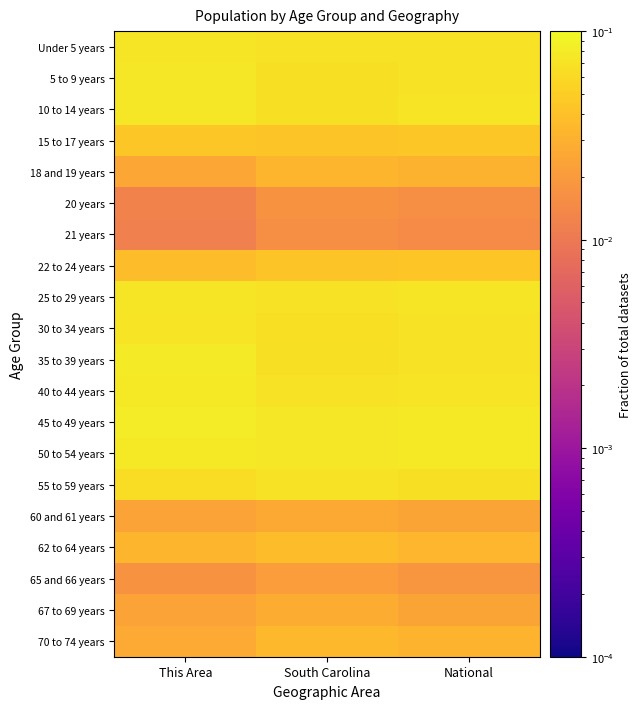

Reading left to right, what are all the values shown in this chart?

Under 5 years: This Area=0.1	South Carolina=0.1	National=0.1
5 to 9 years: This Area=0.1	South Carolina=0.1	National=0.1
10 to 14 years: This Area=0.1	South Carolina=0.1	National=0.1
15 to 17 years: This Area=0.0	South Carolina=0.0	National=0.0
18 and 19 years: This Area=0.0	South Carolina=0.0	National=0.0
20 years: This Area=0.0	South Carolina=0.0	National=0.0
21 years: This Area=0.0	South Carolina=0.0	National=0.0
22 to 24 years: This Area=0.0	South Carolina=0.0	National=0.0
25 to 29 years: This Area=0.1	South Carolina=0.1	National=0.1
30 to 34 years: This Area=0.1	South Carolina=0.1	National=0.1
35 to 39 years: This Area=0.1	South Carolina=0.1	National=0.1
40 to 44 years: This Area=0.1	South Carolina=0.1	National=0.1
45 to 49 years: This Area=0.1	South Carolina=0.1	National=0.1
50 to 54 years: This Area=0.1	South Carolina=0.1	National=0.1
55 to 59 years: This Area=0.1	South Carolina=0.1	National=0.1
60 and 61 years: This Area=0.0	South Carolina=0.0	National=0.0
62 to 64 years: This Area=0.0	South Carolina=0.0	National=0.0
65 and 66 years: This Area=0.0	South Carolina=0.0	National=0.0
67 to 69 years: This Area=0.0	South Carolina=0.0	National=0.0
70 to 74 years: This Area=0.0	South Carolina=0.0	National=0.0